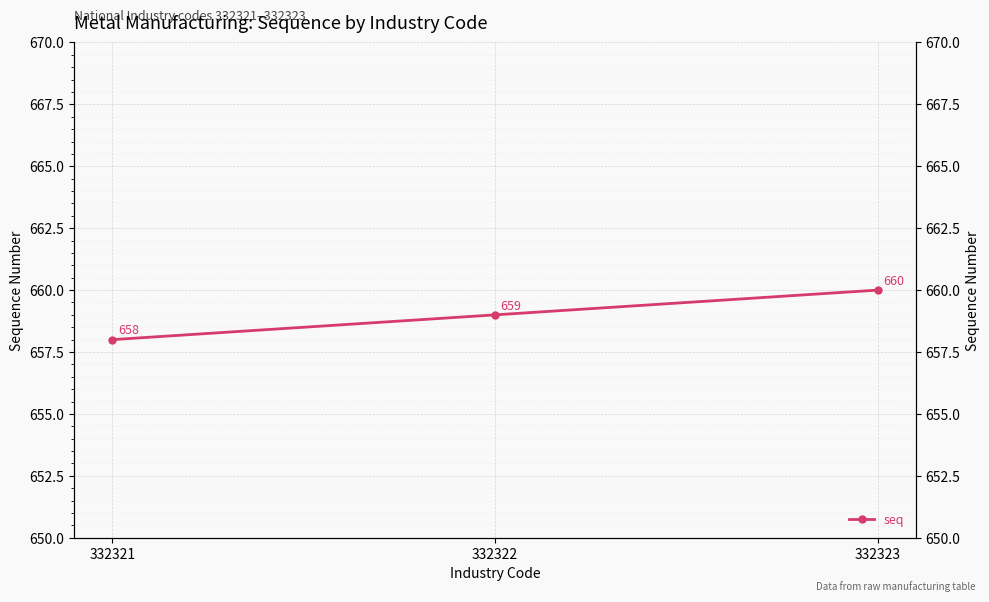

Reading left to right, extract all data points from this chart.

332321=658	332322=659	332323=660